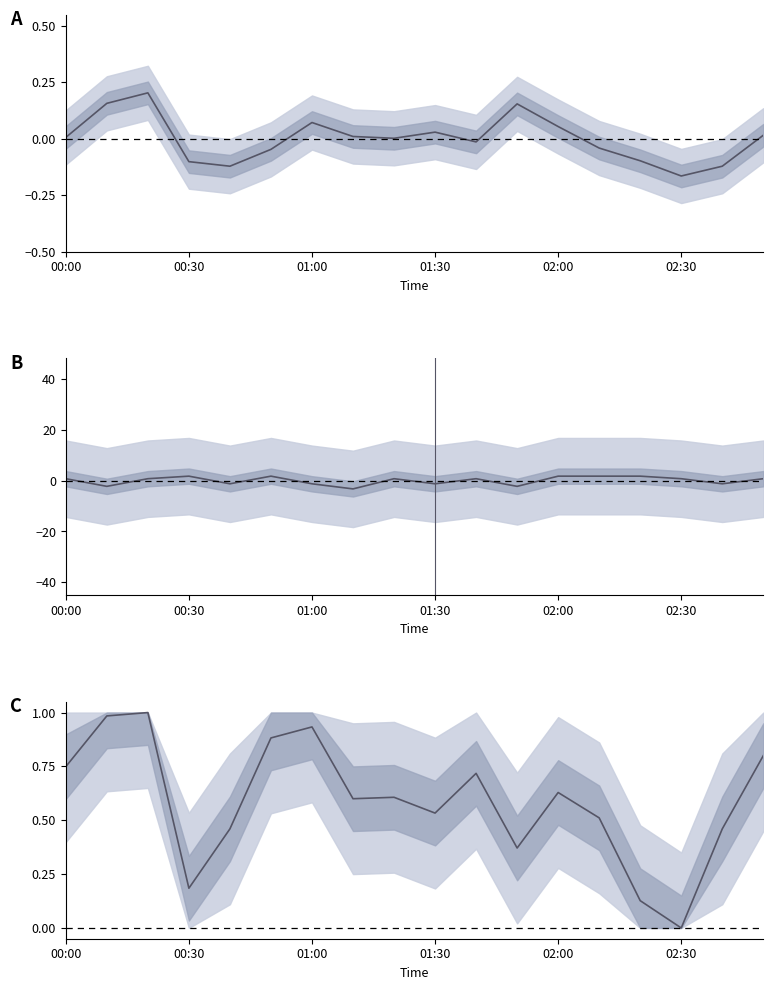

What is the difference between the highest and lowest values at 00:30?

1.8